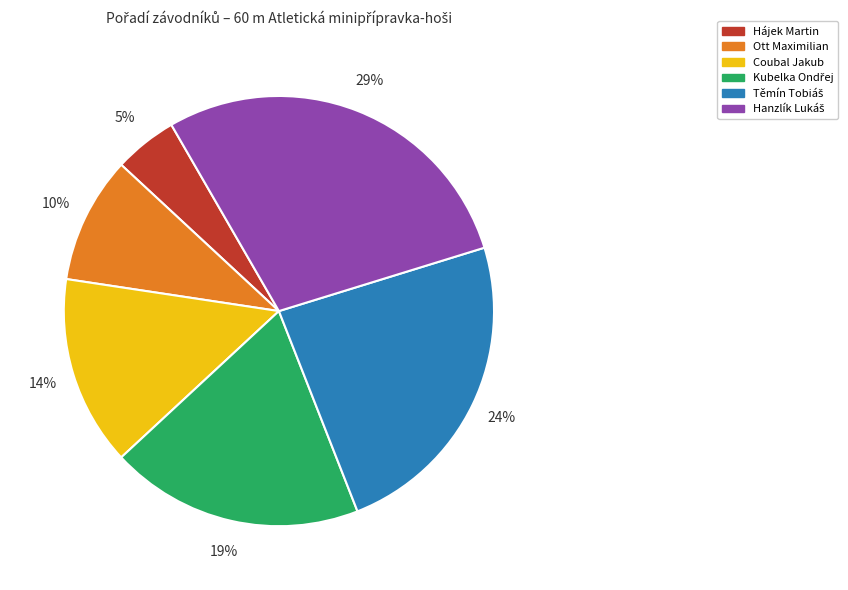

To the nearest percent, what is the difference between the largest and smallest slice percentages?

24%